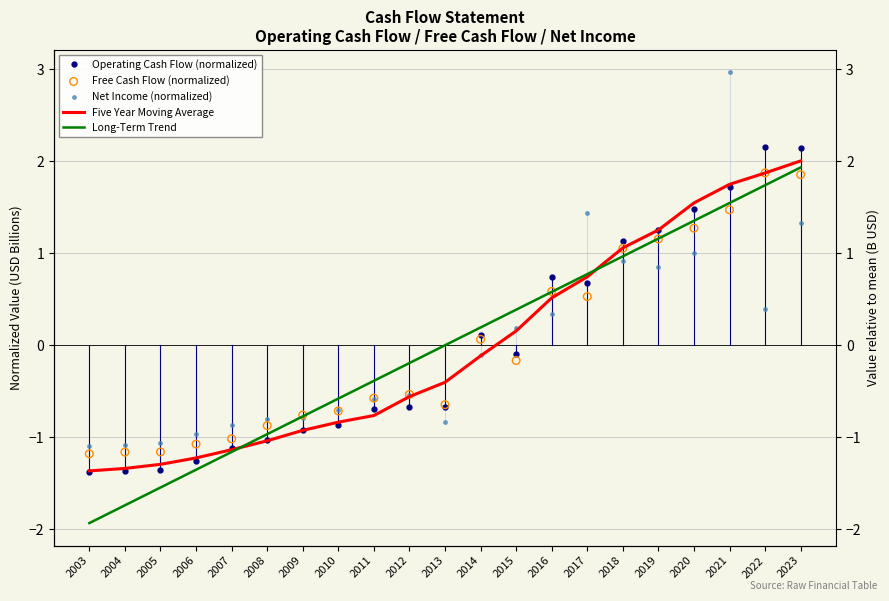

What is the total value across all series at 2017?

4.2